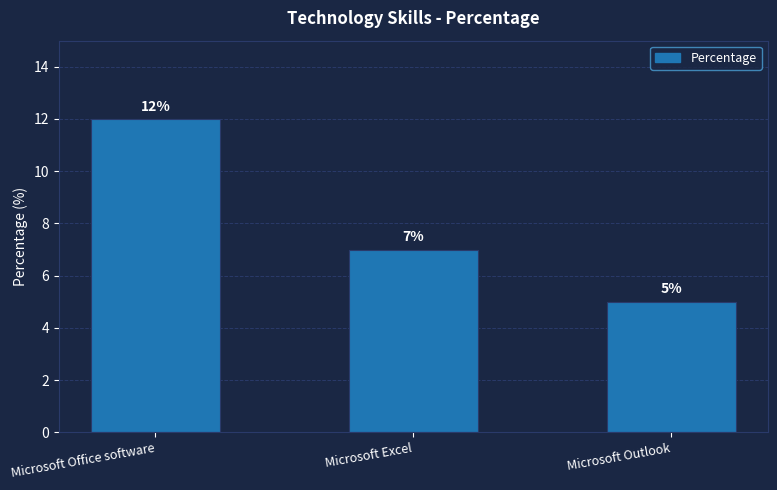

Which category has the lowest value across all series?

Microsoft Outlook